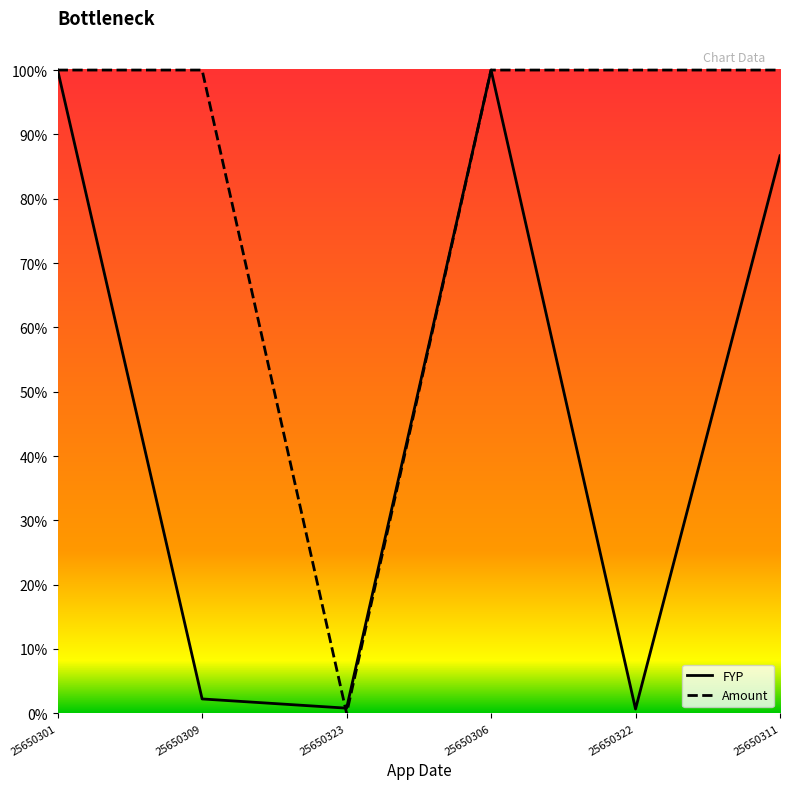

What are all the series names shown in the legend?

FYP, Amount